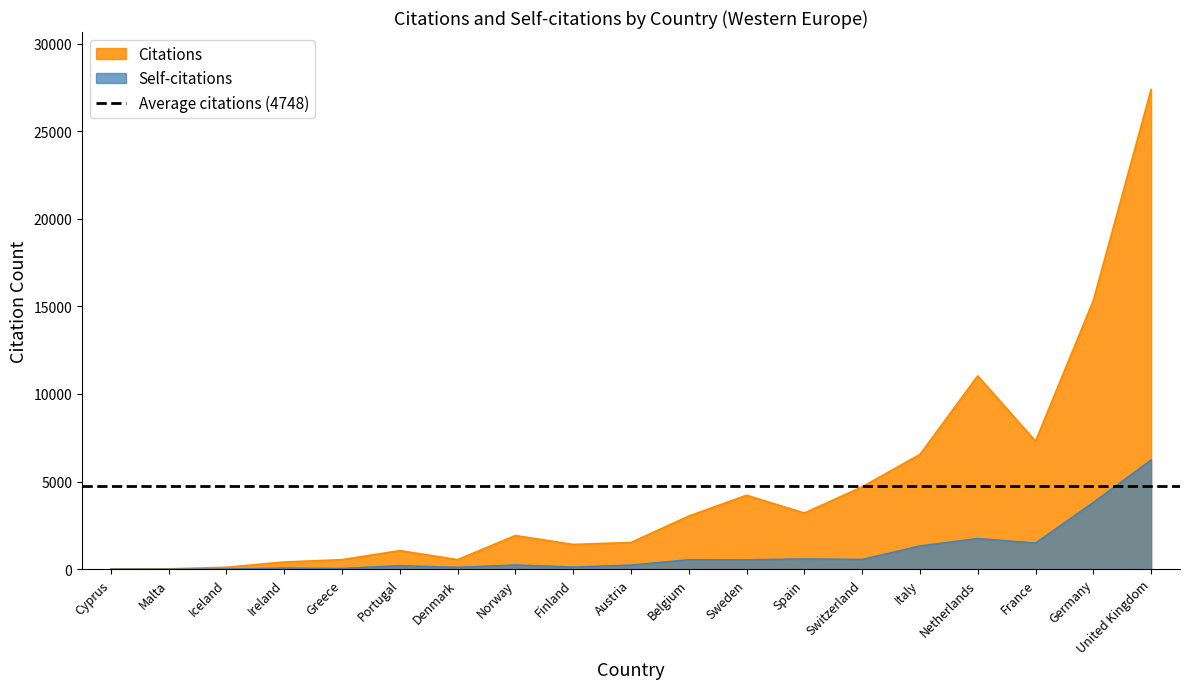

Which category has the lowest value in the Citable documents series?

Cyprus